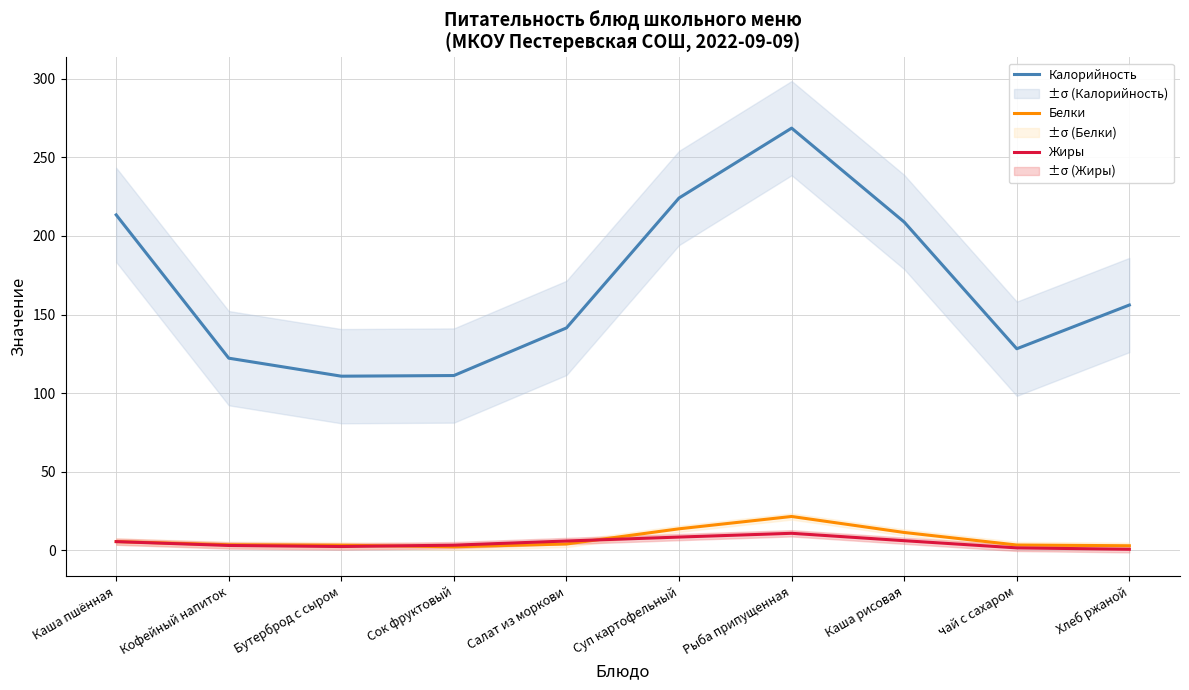

What is the label of the 1st point from the right?

Хлеб ржаной